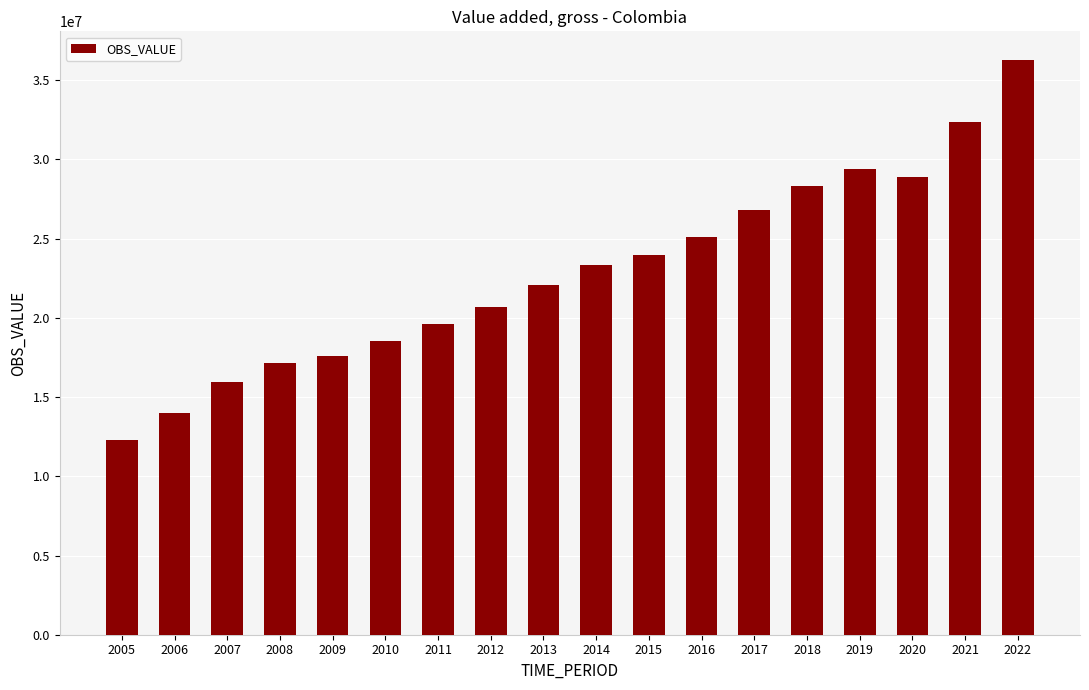

What value does the data have at 2014?

23336000